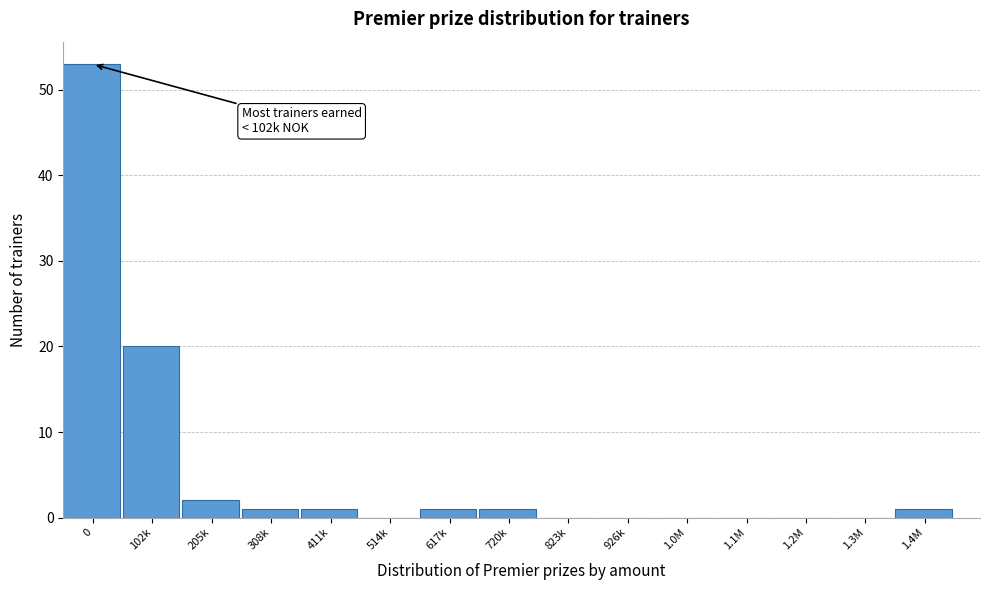

Reading right to left, transcribe all the data shown in this chart.

1.4M=1	1.3M=0	1.2M=0	1.1M=0	1.0M=0	926k=0	823k=0	720k=1	617k=1	514k=0	411k=1	308k=1	205k=2	102k=20	0=53